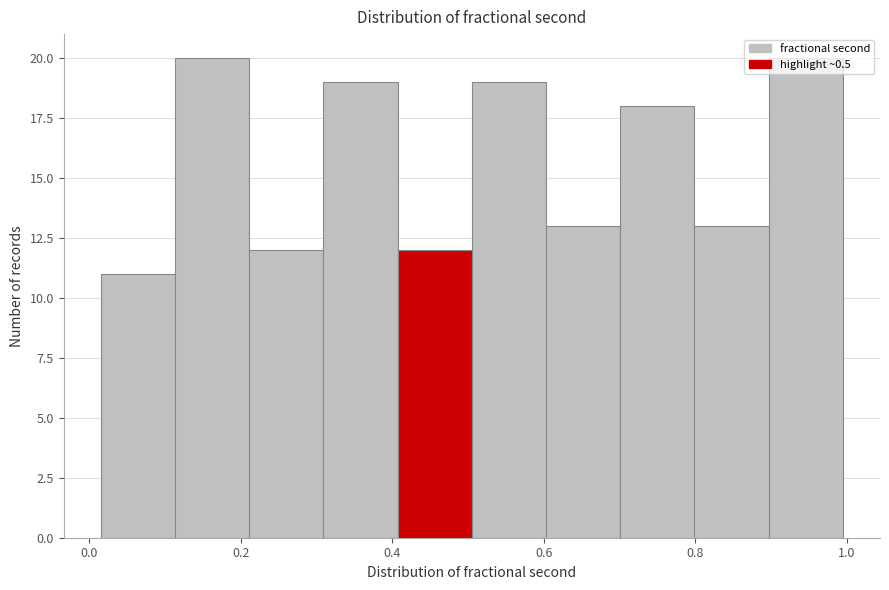

What is the height of the bar covering 0.40 to 0.50 on the x-axis? Neither the bar edges nor the heights are printed on the chart, so give them approximately, as read against the axes.

12